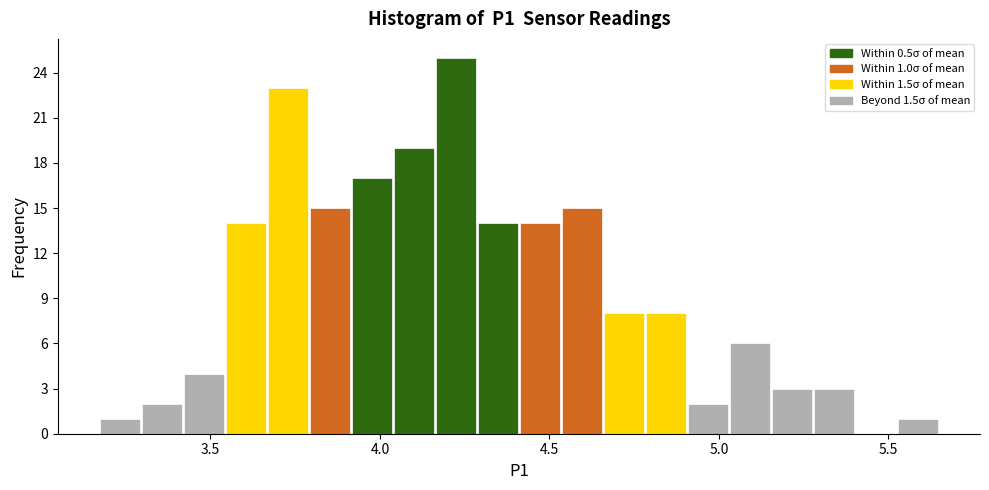

Around what value on the x-axis is the tallest bar? Give the approximate position of its centre, as read against the axis.

4.20